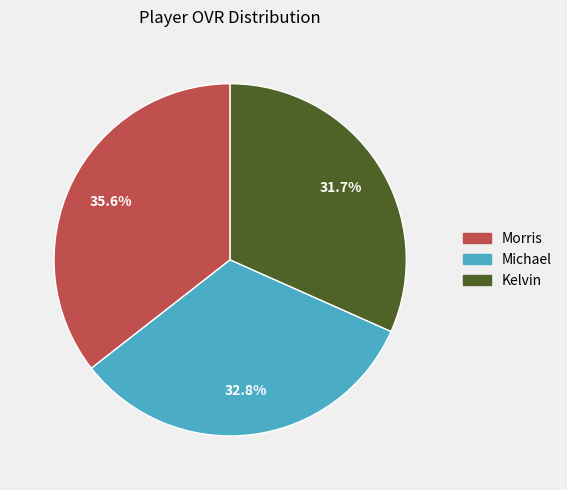

Count the number of slices in the pie.

3